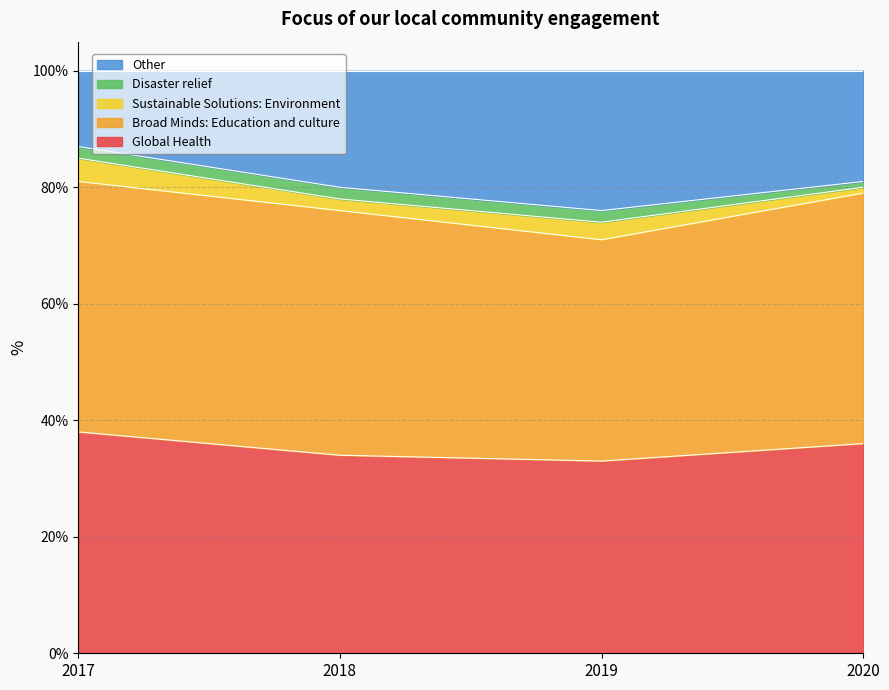

Between 2017 and 2020, which series saw the biggest shift?

Other